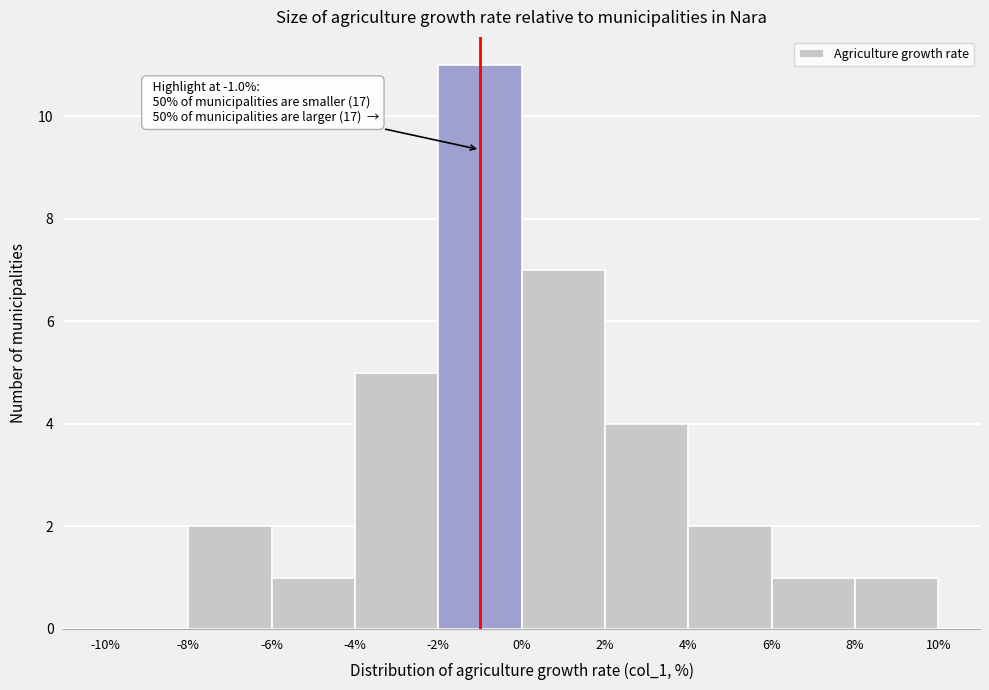

Which range on the x-axis has the tallest bar?

-2% to 0%